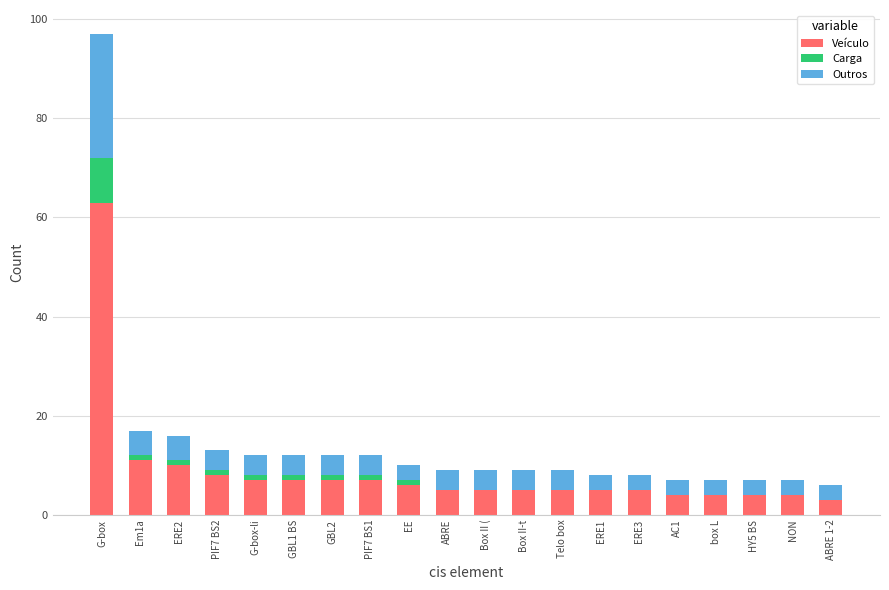

What is the total value across all series at Box II-t?

9